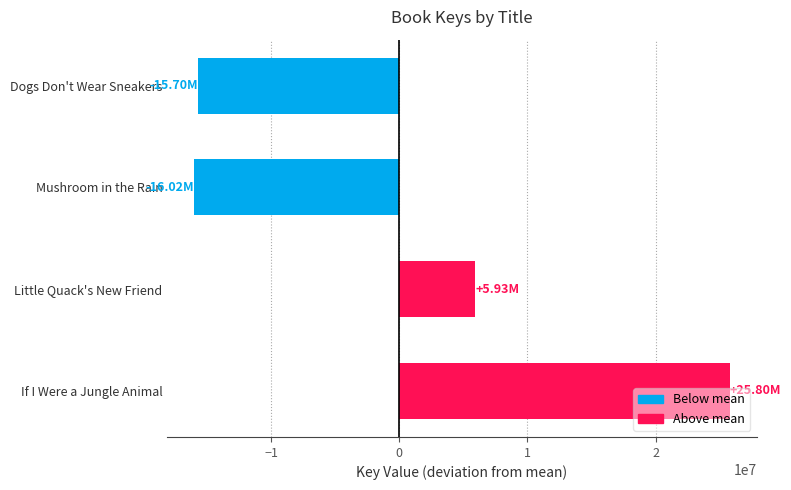

Which label corresponds to the largest value in the chart?

If I Were a Jungle Animal